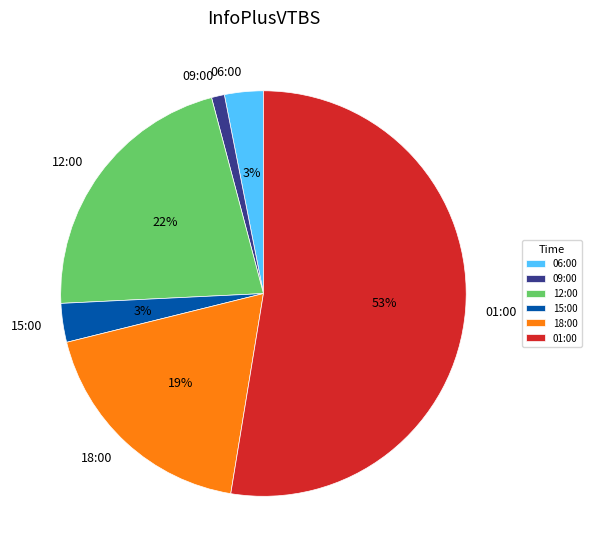

Does any single category account for the majority?

Yes